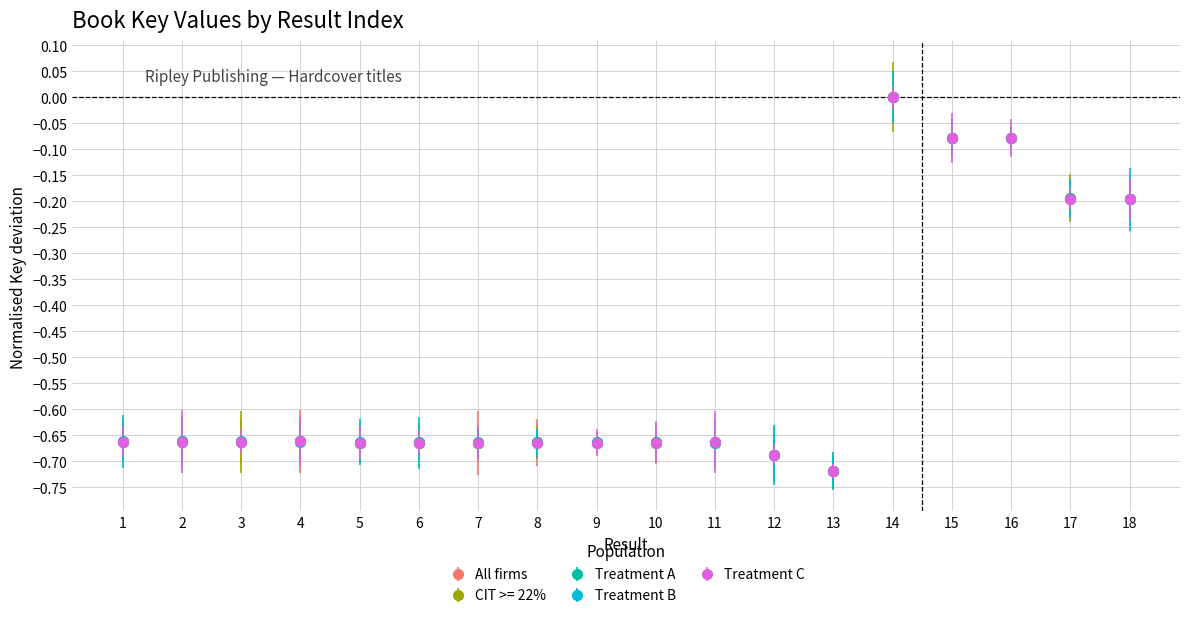

True or false: All firms has a value of -0.4 at 3.

False